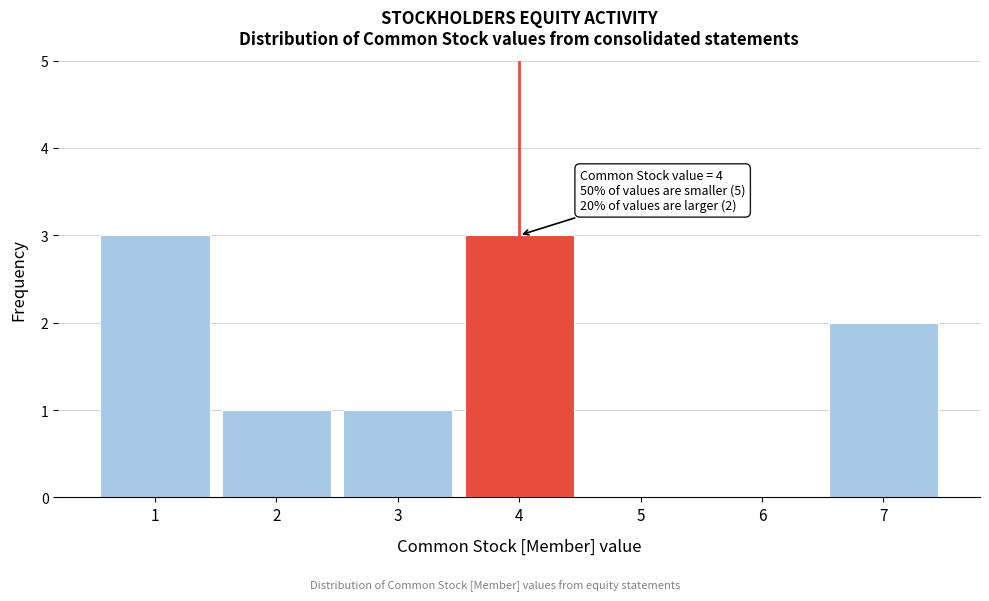

Reading left to right, what are all the values shown in this chart?

1=3	2=1	3=1	4=3	5=0	6=0	7=2